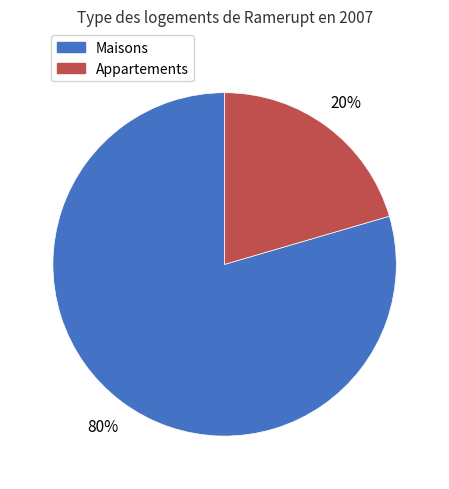

Is there any slice that represents more than half of the pie?

Yes